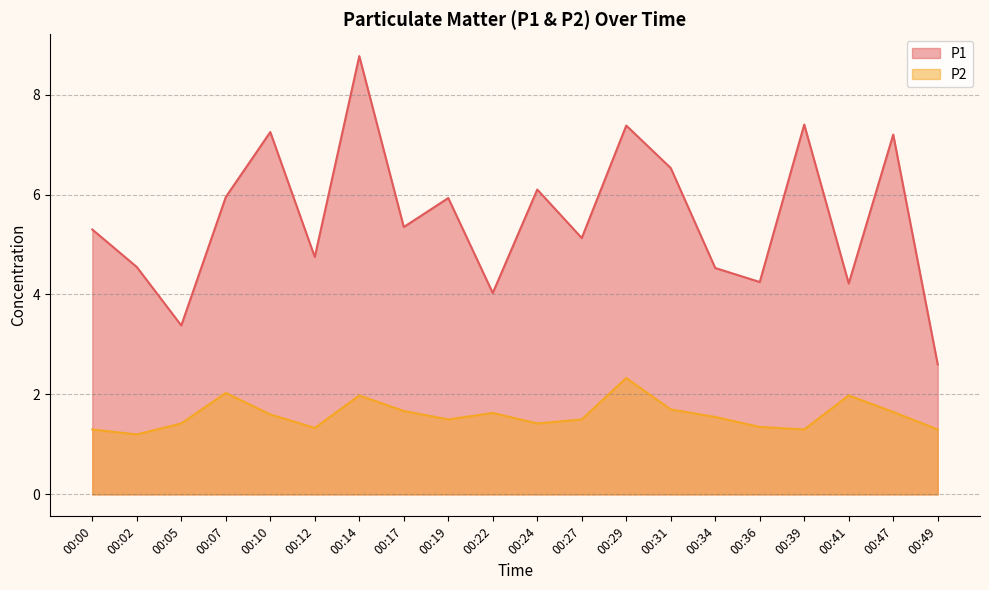

True or false: P2 has a value of 1.4 at 00:05.

True